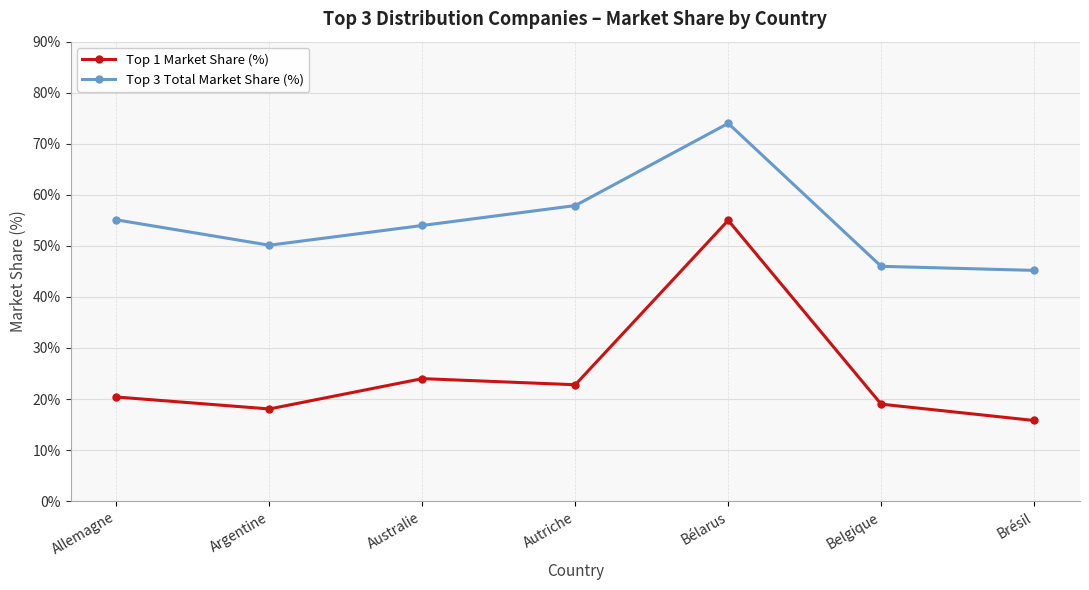

What are all the series names shown in the legend?

Top 1 Market Share (%), Top 3 Total Market Share (%)